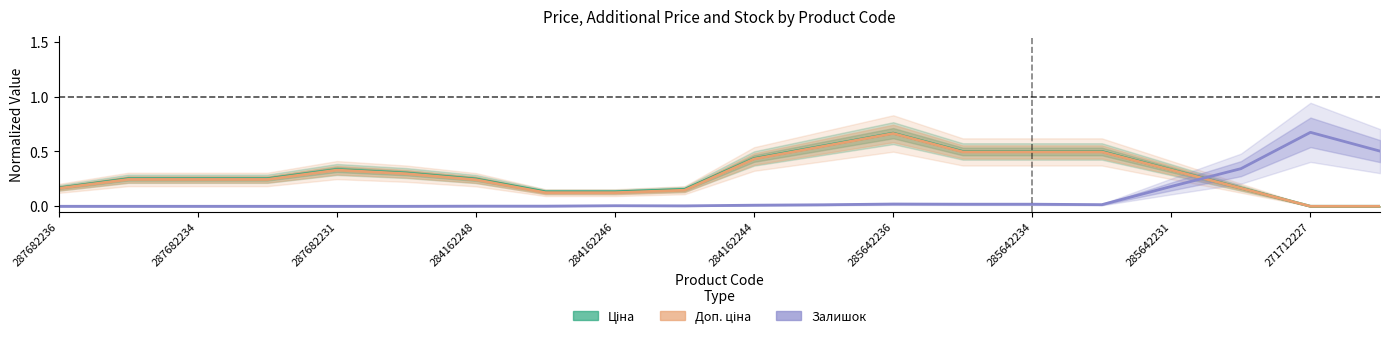

In Залишок, how many points are higher than both neighbors (excluding endpoints)?

3